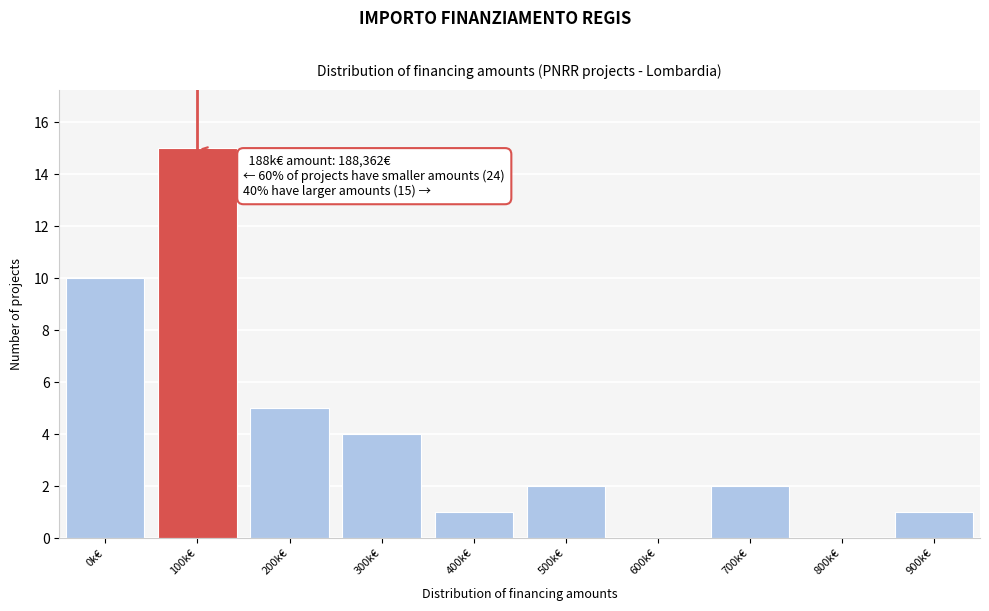

Reading right to left, list all the values displayed in this chart.

900k€=1	800k€=0	700k€=2	600k€=0	500k€=2	400k€=1	300k€=4	200k€=5	100k€=15	0k€=10